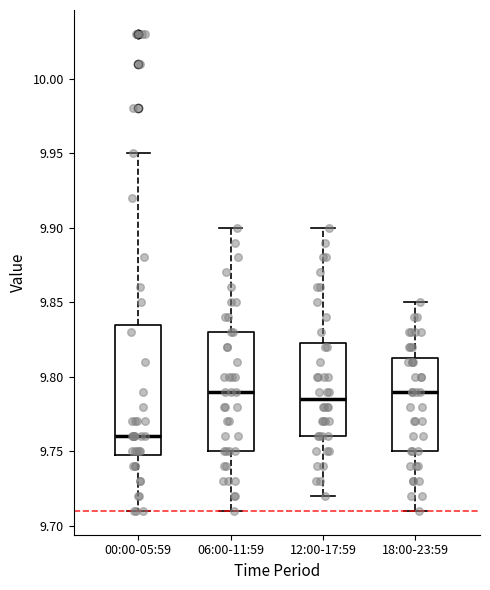

Reading left to right, transcribe this box plot: for each box, give where its median line is, the range the box spans, and where its two whiskers end, as read against the y-axis. The values are not printed on the chart, so give them approximately, as read against the axis.

00:00-05:59: median 9.760, box 9.750 to 9.835, whiskers 9.710 to 9.950
06:00-11:59: median 9.790, box 9.750 to 9.830, whiskers 9.710 to 9.900
12:00-17:59: median 9.785, box 9.760 to 9.825, whiskers 9.720 to 9.900
18:00-23:59: median 9.790, box 9.750 to 9.815, whiskers 9.710 to 9.850